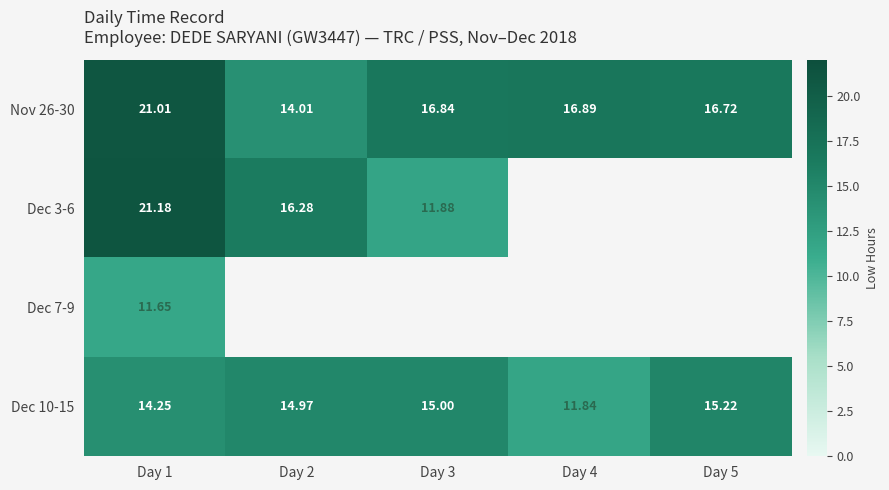

How many distinct data groups are displayed?

4